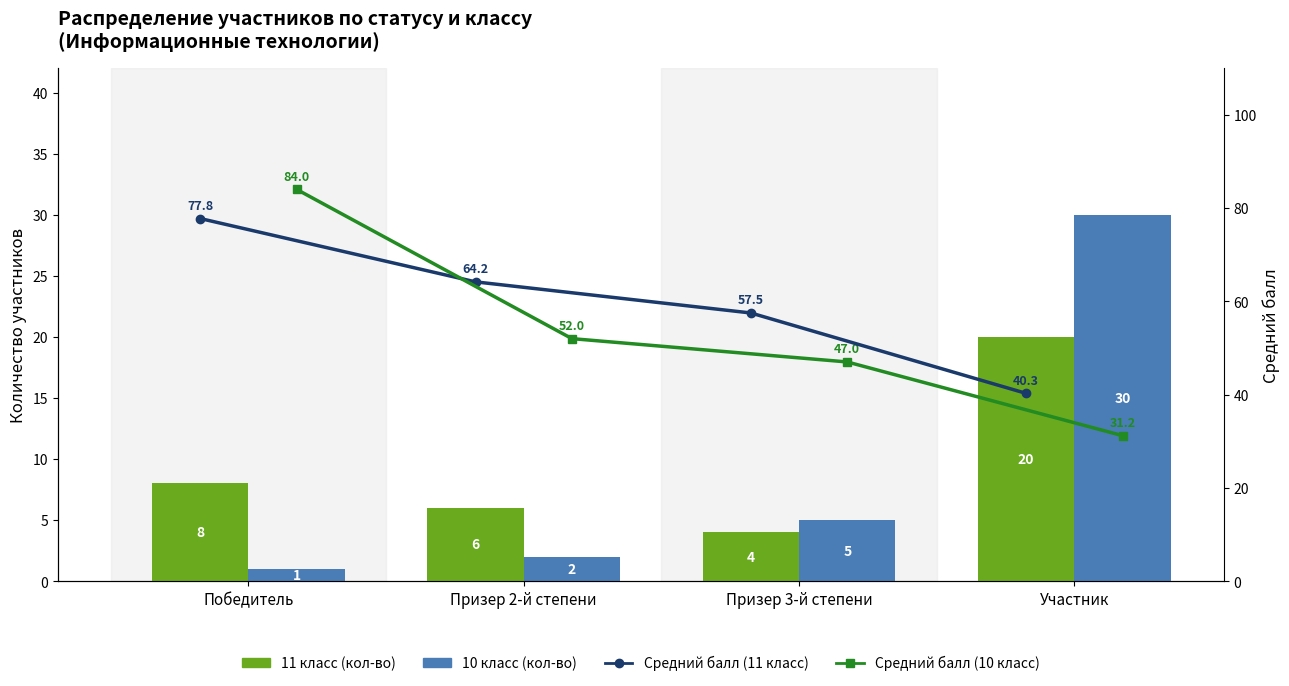

True or false: Средний балл (11 класс) has a value of 64.2 at Призер 2-й степени.

True